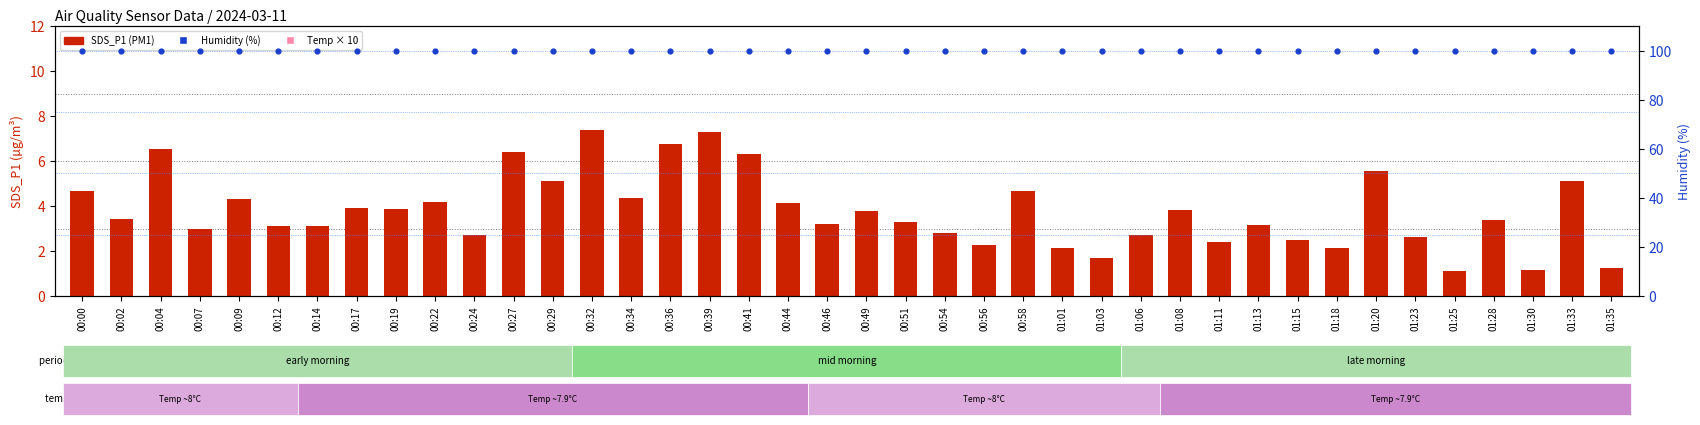

At how many categories does at least one series exceed 11?

40